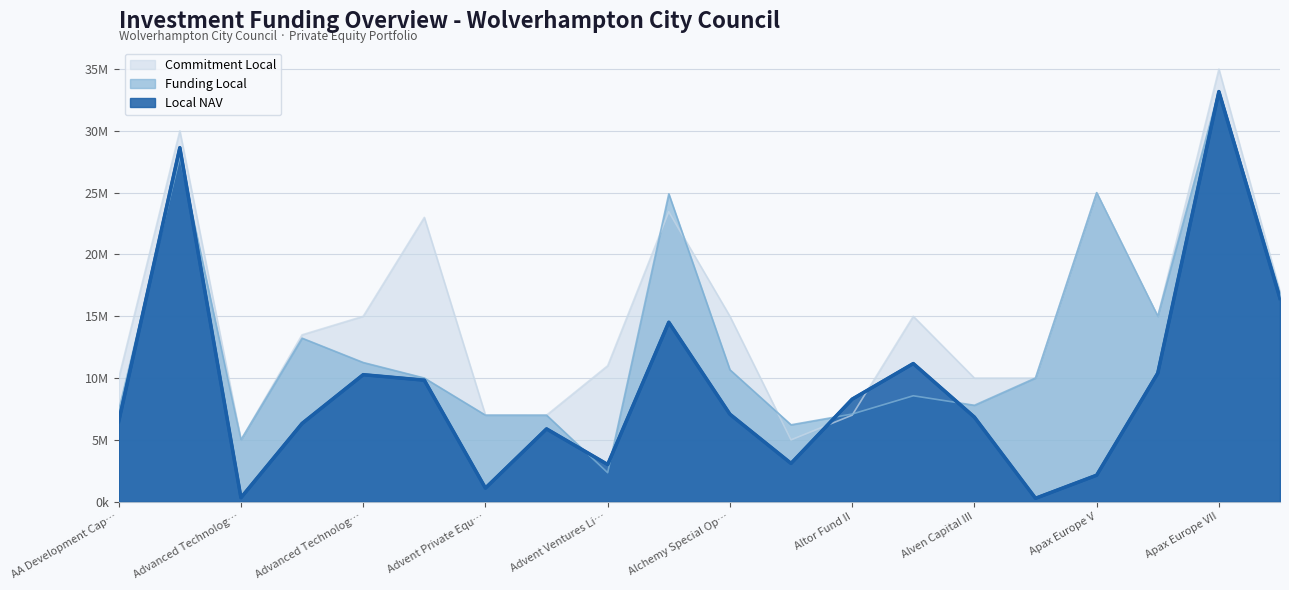

At which label does Funding Local reach its peak?

Apax Europe VII